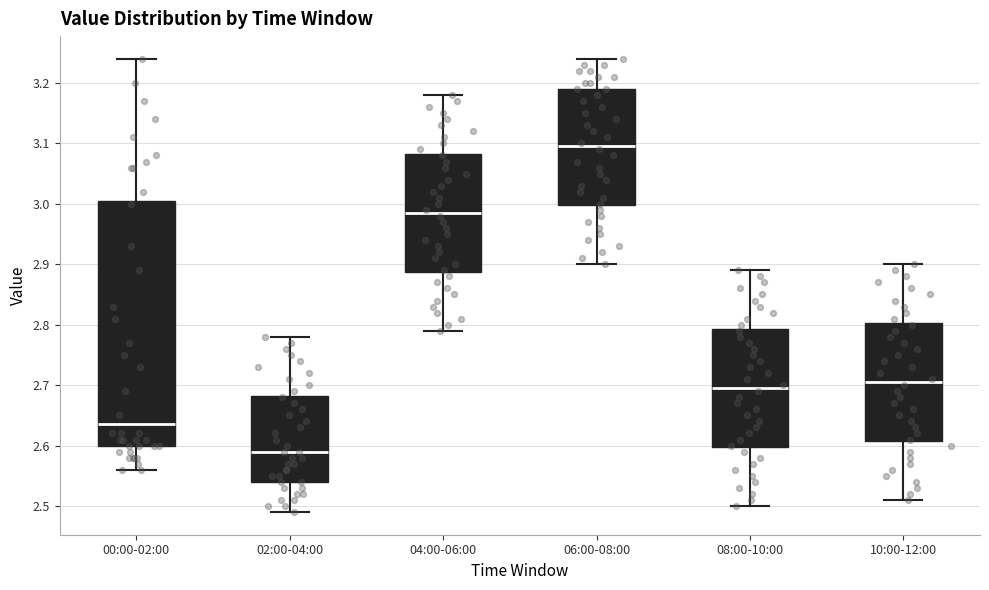

Comparing the boxes themselves (not the whiskers), which one is the tallest?

00:00-02:00